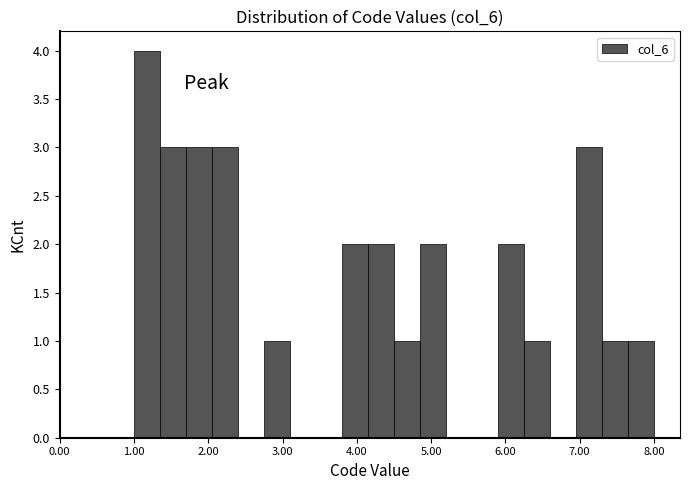

Around what value on the x-axis is the tallest bar? Give the approximate position of its centre, as read against the axis.

1.2